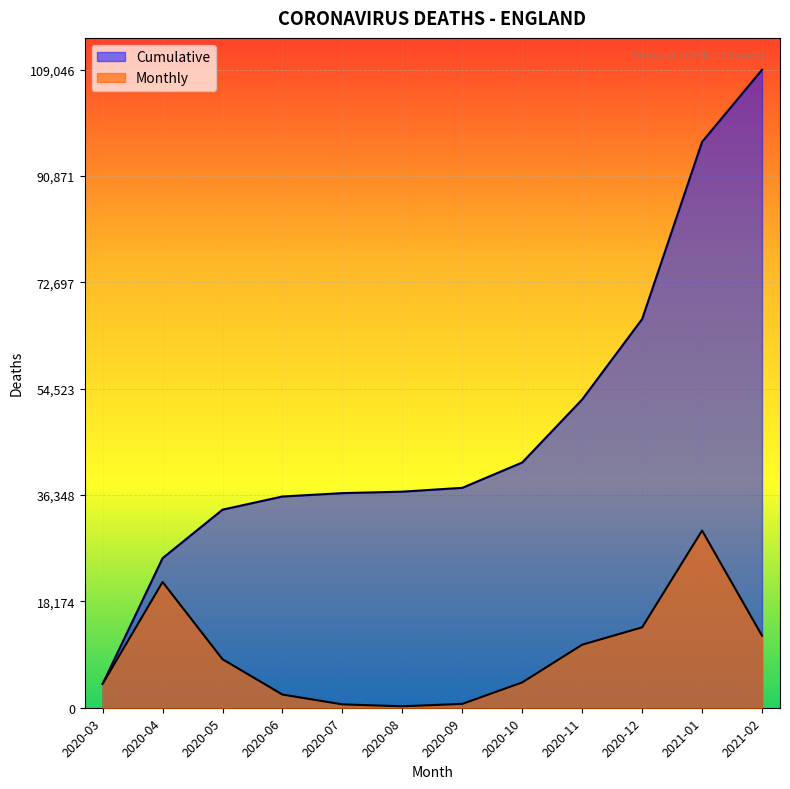

Reading right to left, list all the values displayed in this chart.

Monthly: 2021-02=12323	2021-01=30284	2020-12=13741	2020-11=10777	2020-10=4330	2020-09=658	2020-08=250	2020-07=575	2020-06=2250	2020-05=8291	2020-04=21493	2020-03=4074
Cumulative: 2021-02=109046	2021-01=96723	2020-12=66439	2020-11=52698	2020-10=41921	2020-09=37591	2020-08=36933	2020-07=36683	2020-06=36108	2020-05=33858	2020-04=25567	2020-03=4074